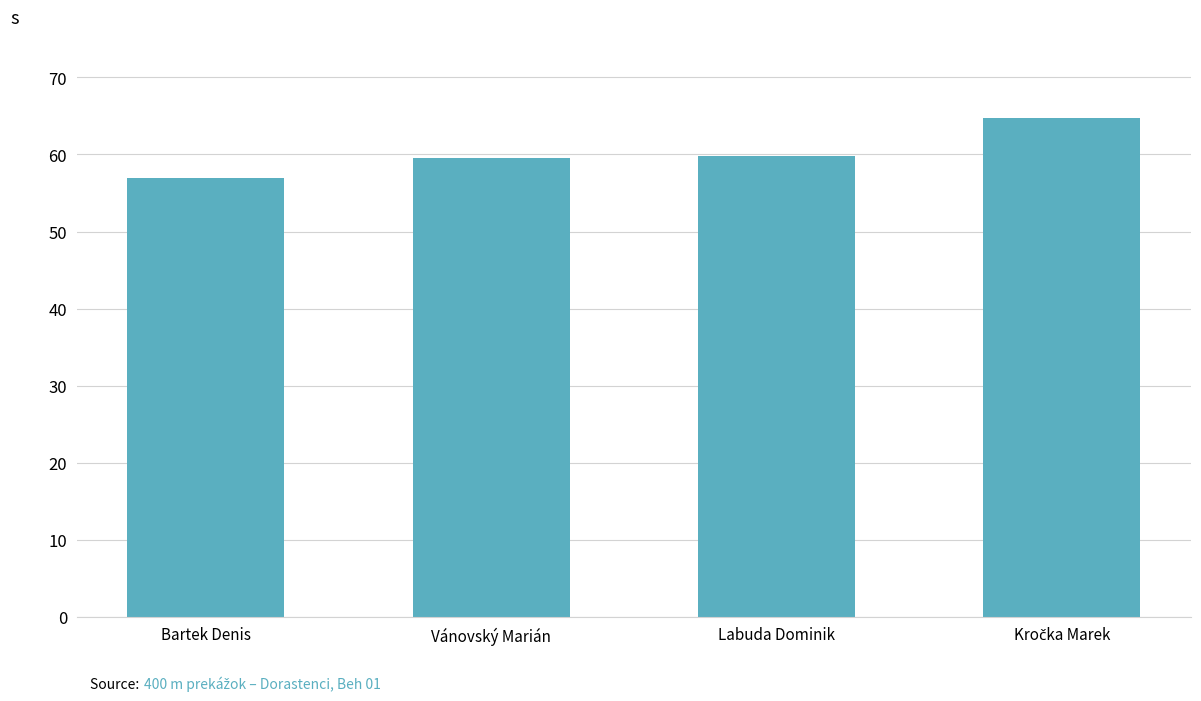

What is the ratio of the value at Labuda Dominik to the value at Vánovský Marián?

1.0